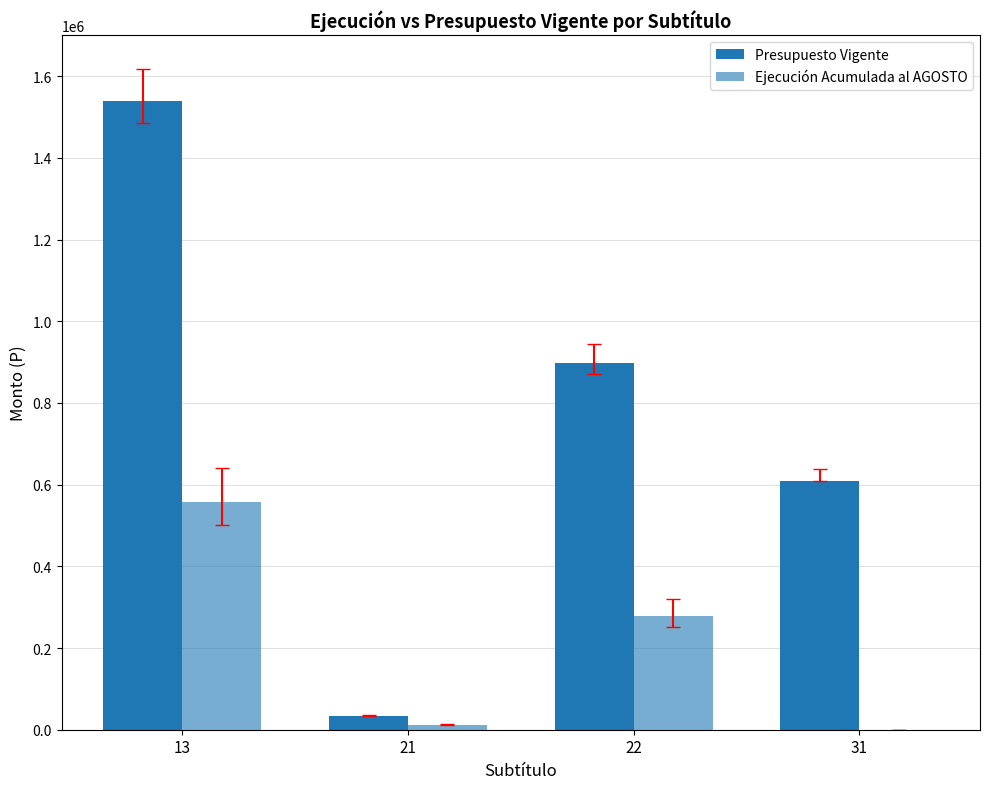

How many groups of bars are there?

4